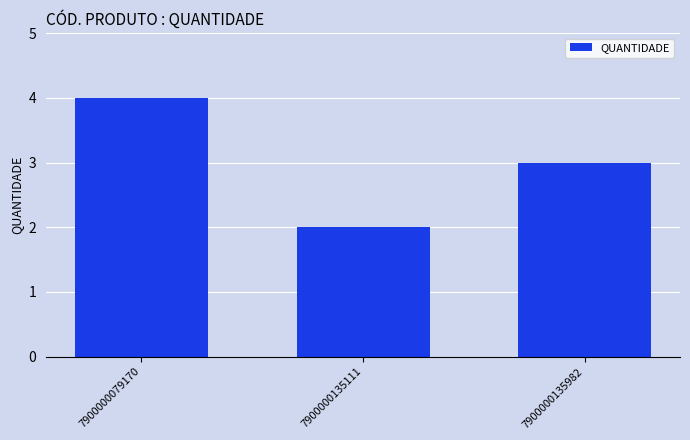

Reading left to right, list all the values displayed in this chart.

4	2	3